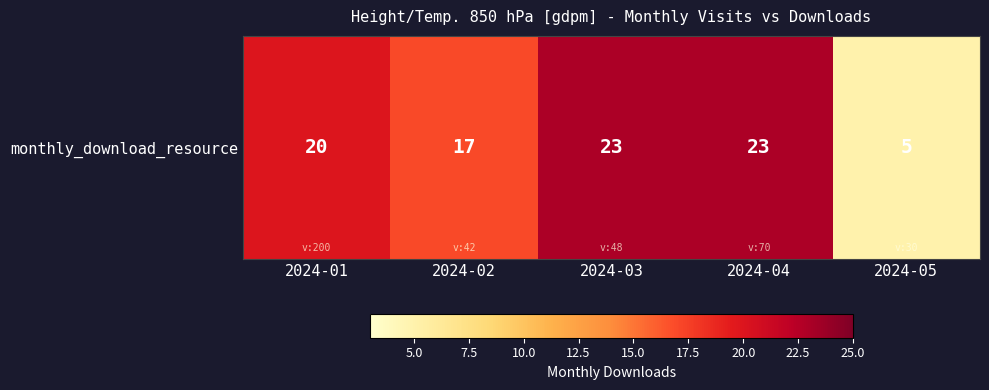

The chart shows a value of 5 at 2024-05. True or false?

True